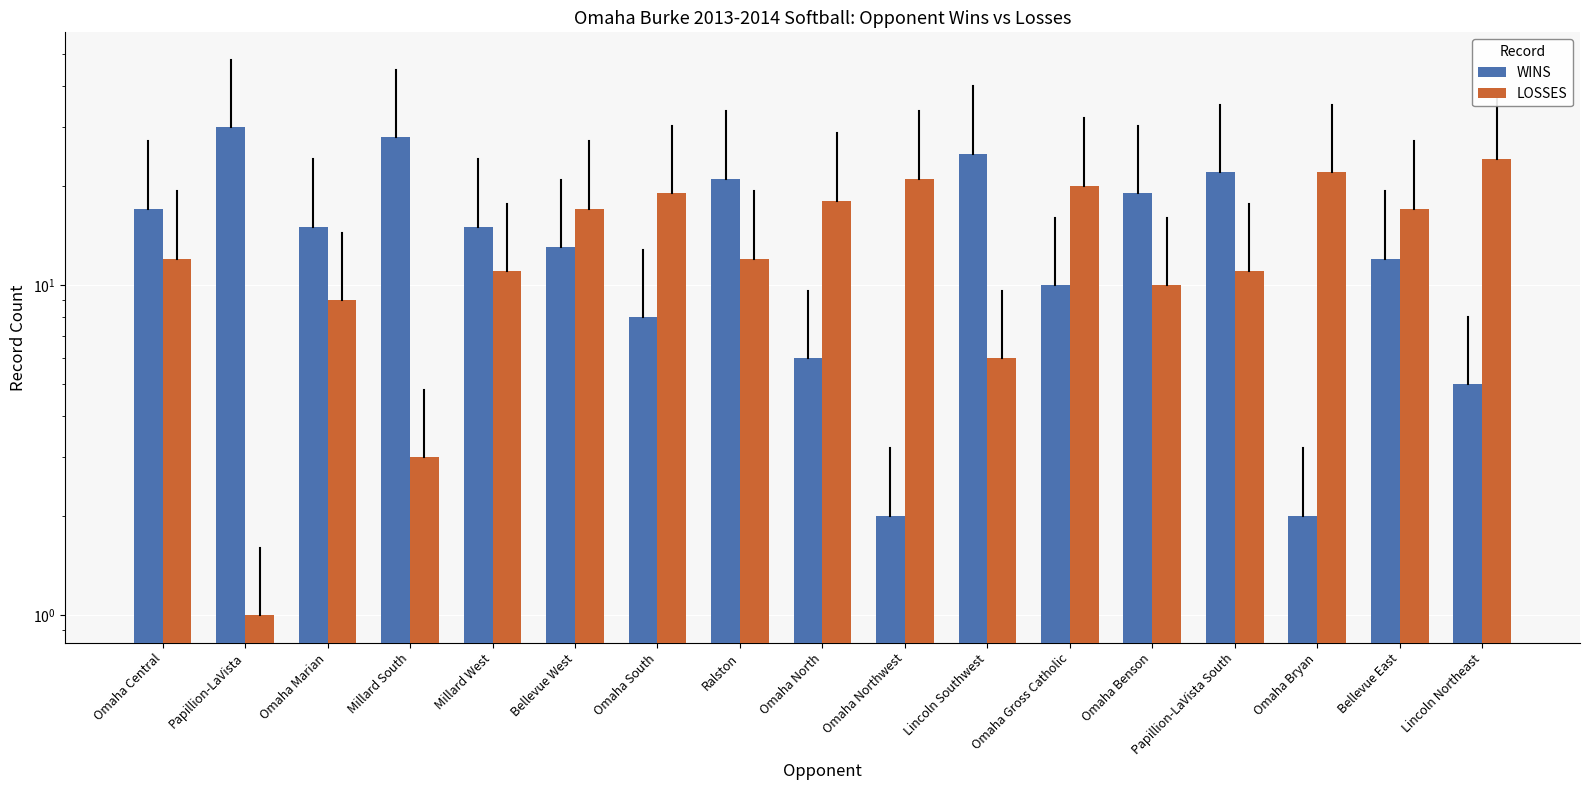

What is the value of the LOSSES bar at the 4th from the left?

3